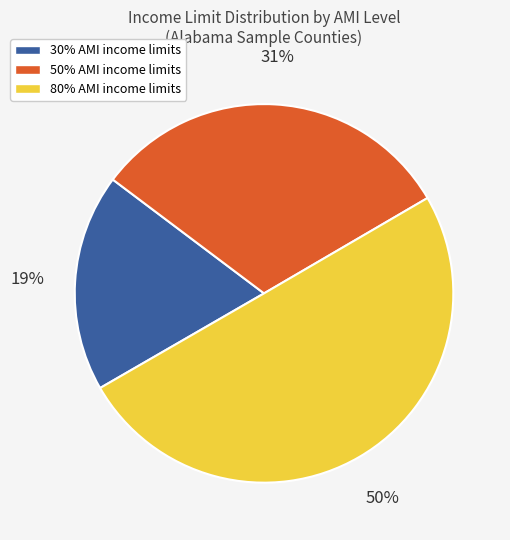

Which slice is the largest?

80% AMI income limits